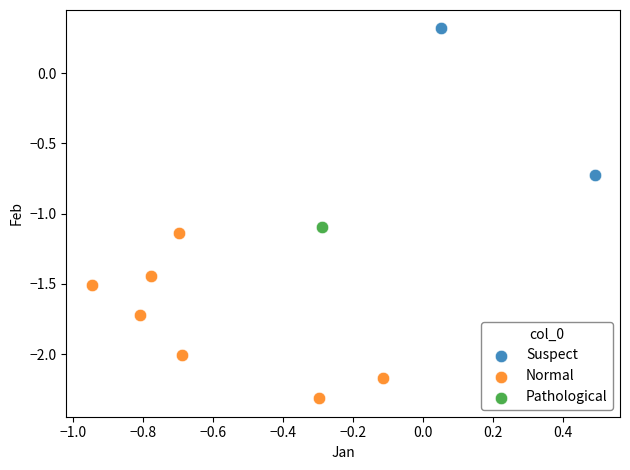

What are all the series names shown in the legend?

Suspect, Normal, Pathological